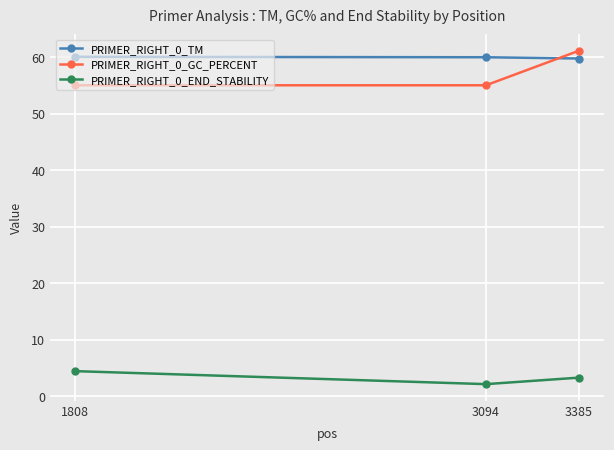

Count the number of data series in this chart.

3